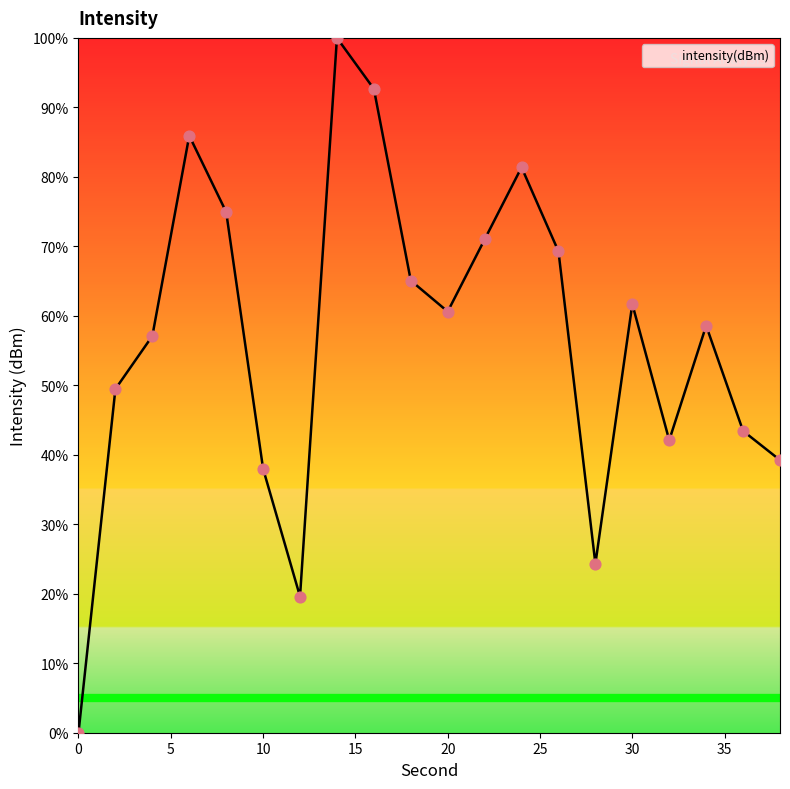

What is the maximum value shown in the chart?

100.0